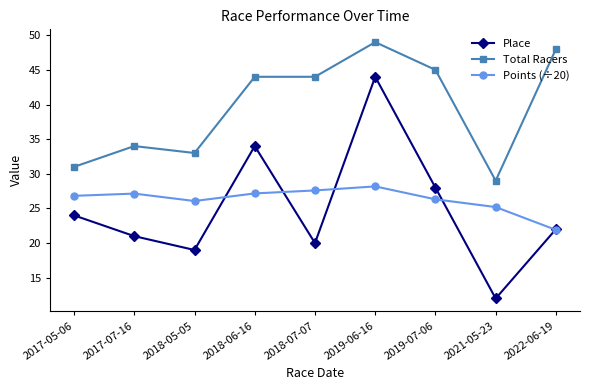

At which category is the sum across all series the highest?

2019-06-16